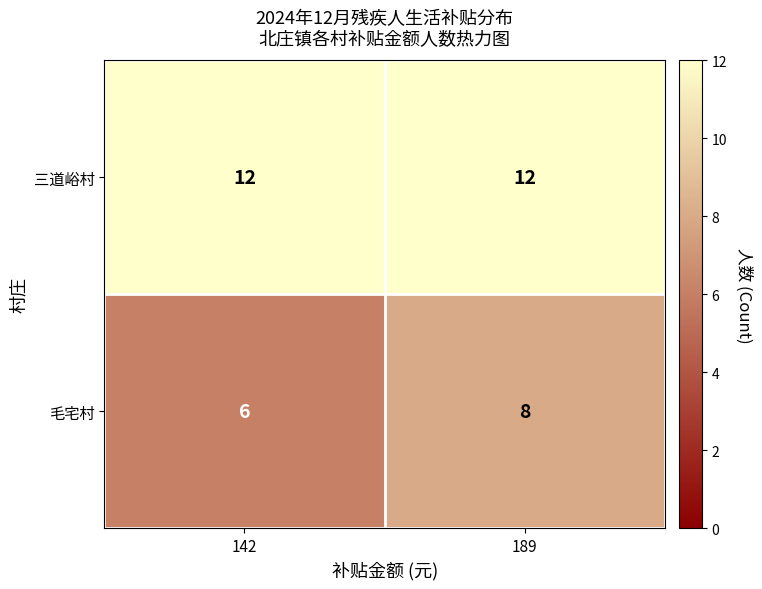

Is the value of 三道峪村 at 189 greater than the value of 毛宅村 at 189?

Yes